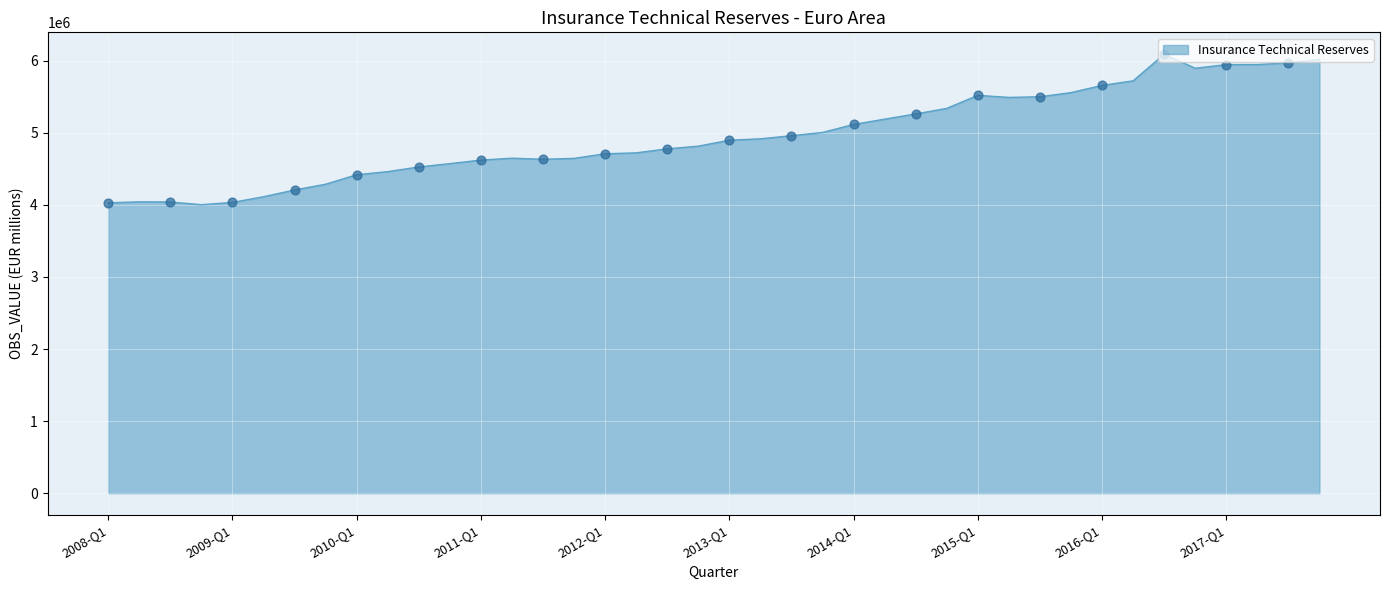

What is the smallest value displayed?

4003387.0